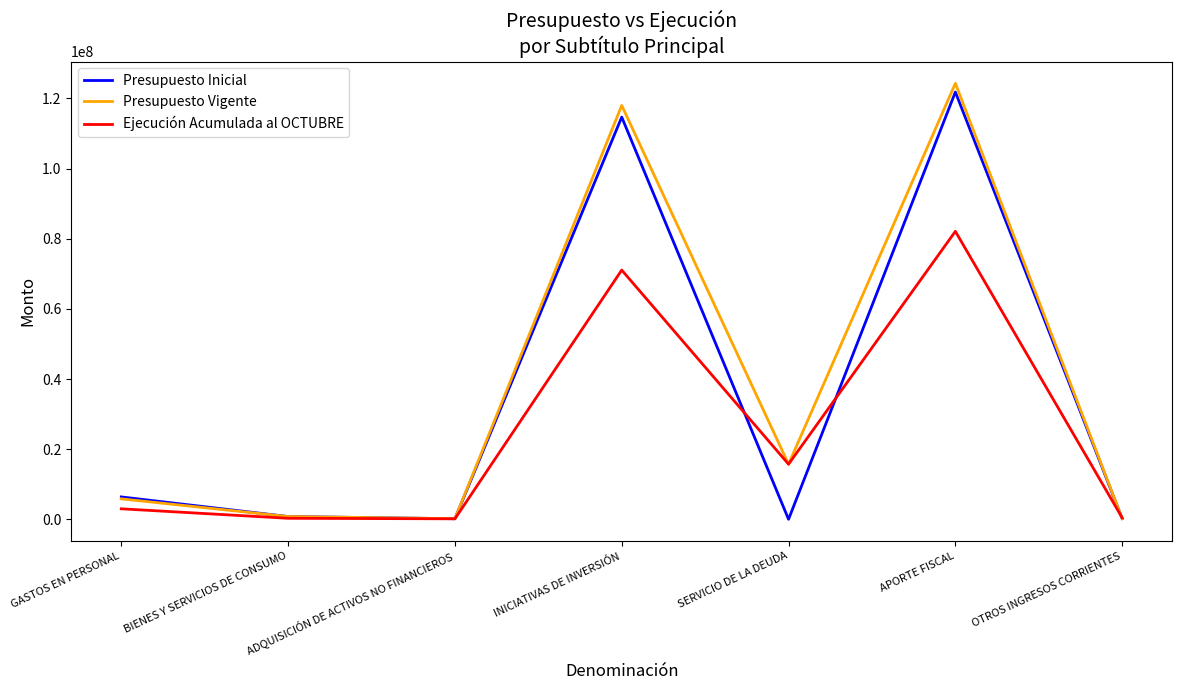

Between BIENES Y SERVICIOS DE CONSUMO and APORTE FISCAL, which series saw the biggest shift?

Presupuesto Vigente